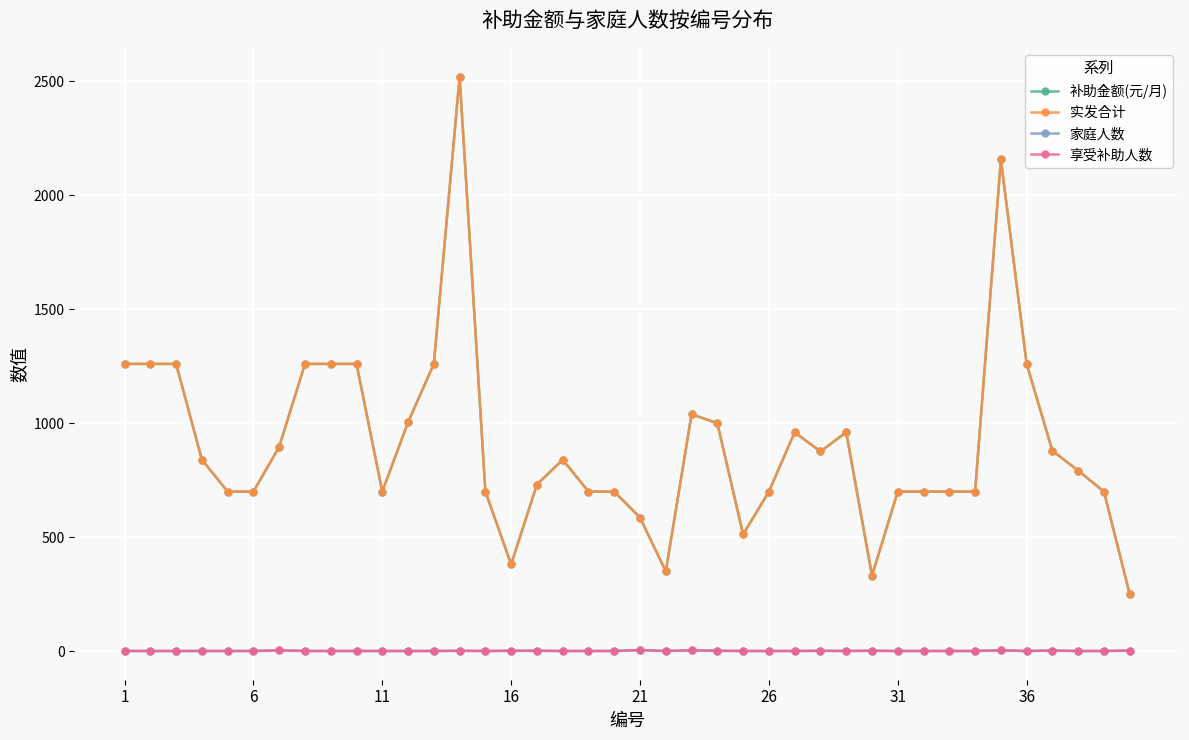

Is this an area chart (filled region under the line)?

No